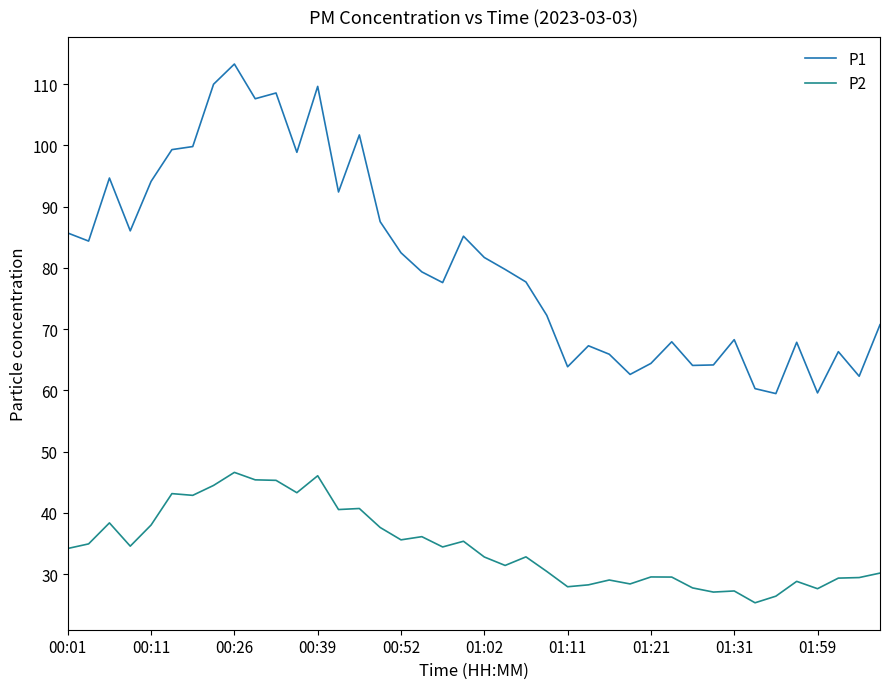

What is the minimum value shown in the chart?

25.3